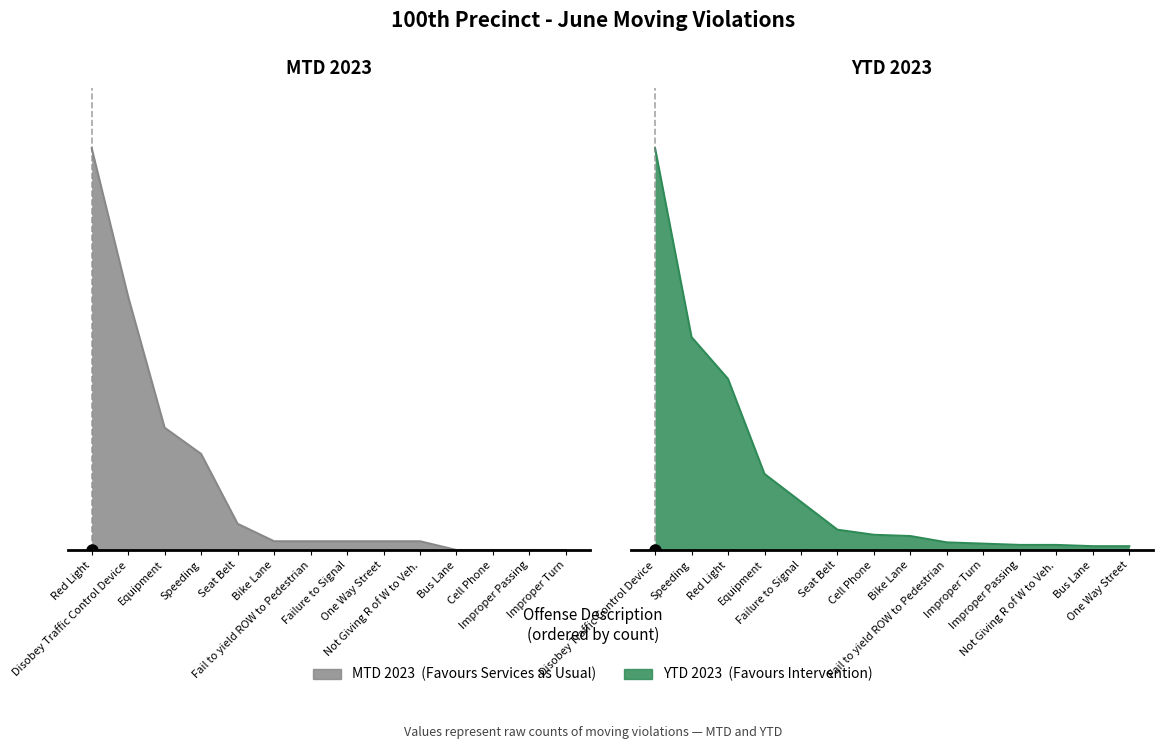

Which category has the lowest value in the YTD 2023 series?

Bus Lane